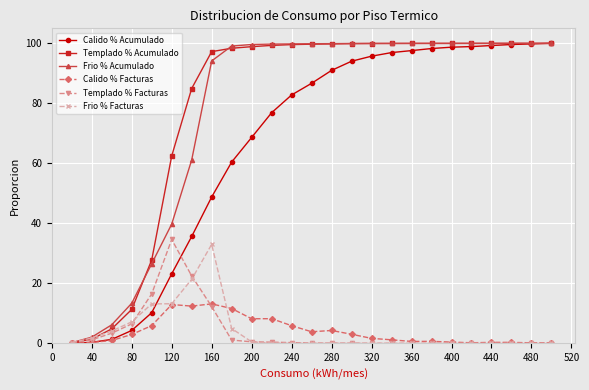

At how many categories does at least one series exceed 52?

20